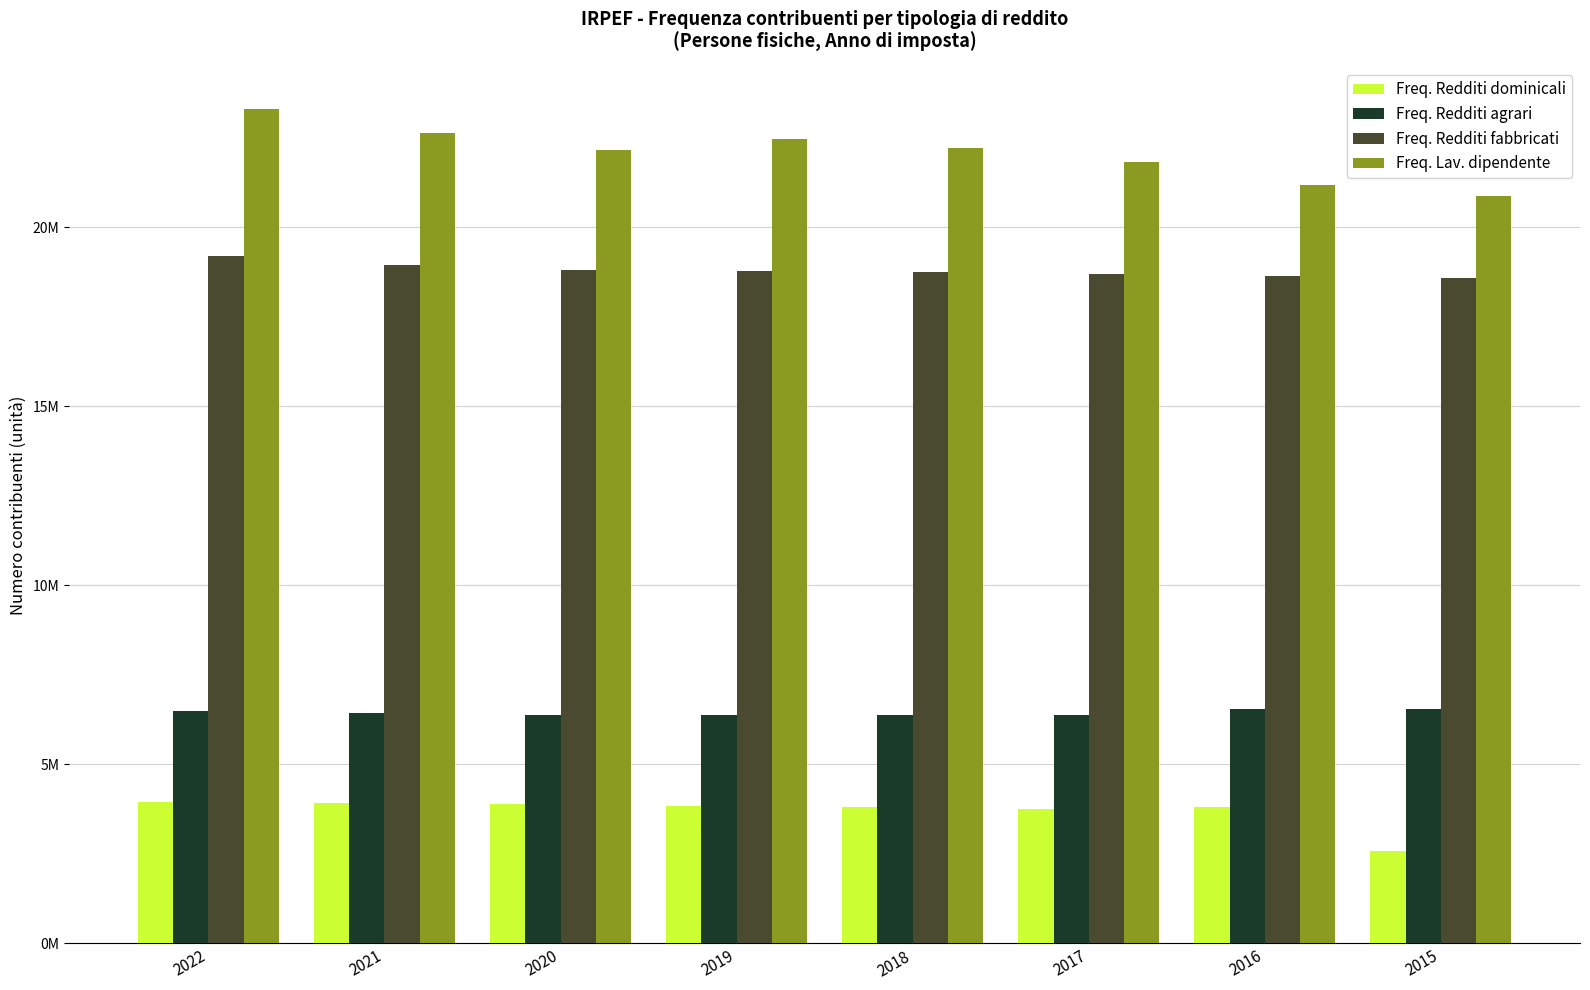

What is the minimum value shown in the chart?

2582384